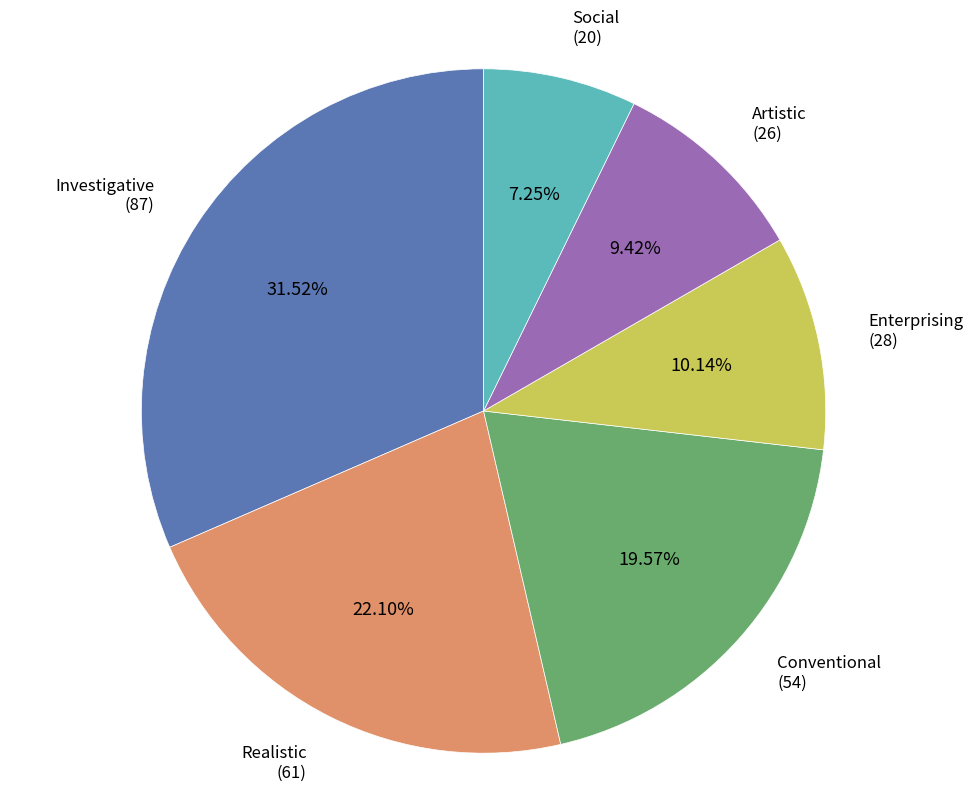

Is there any slice that represents more than half of the pie?

No